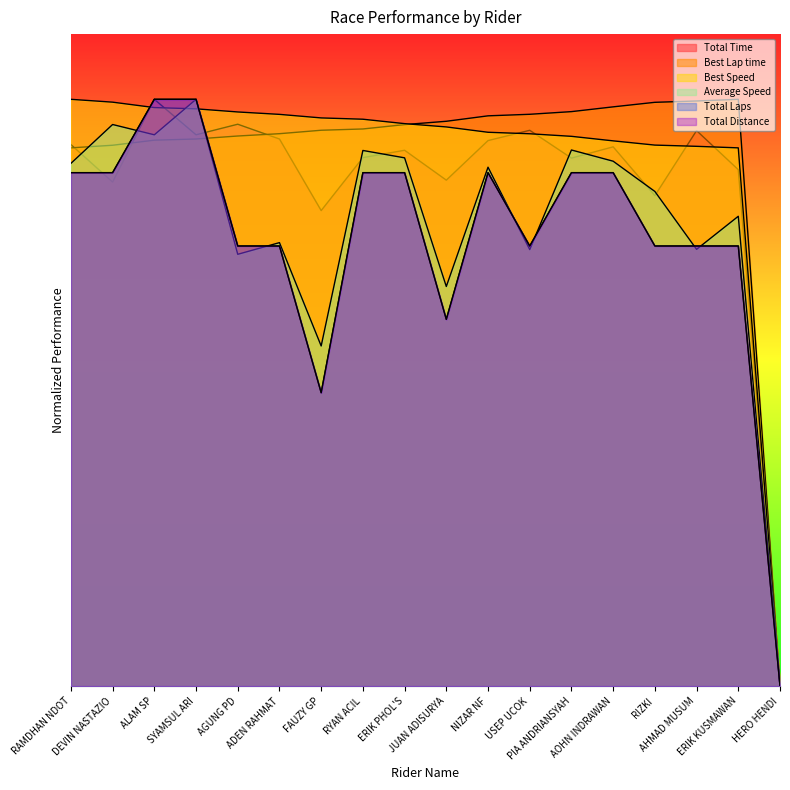

How many data points in Average Speed are less than 397?

9